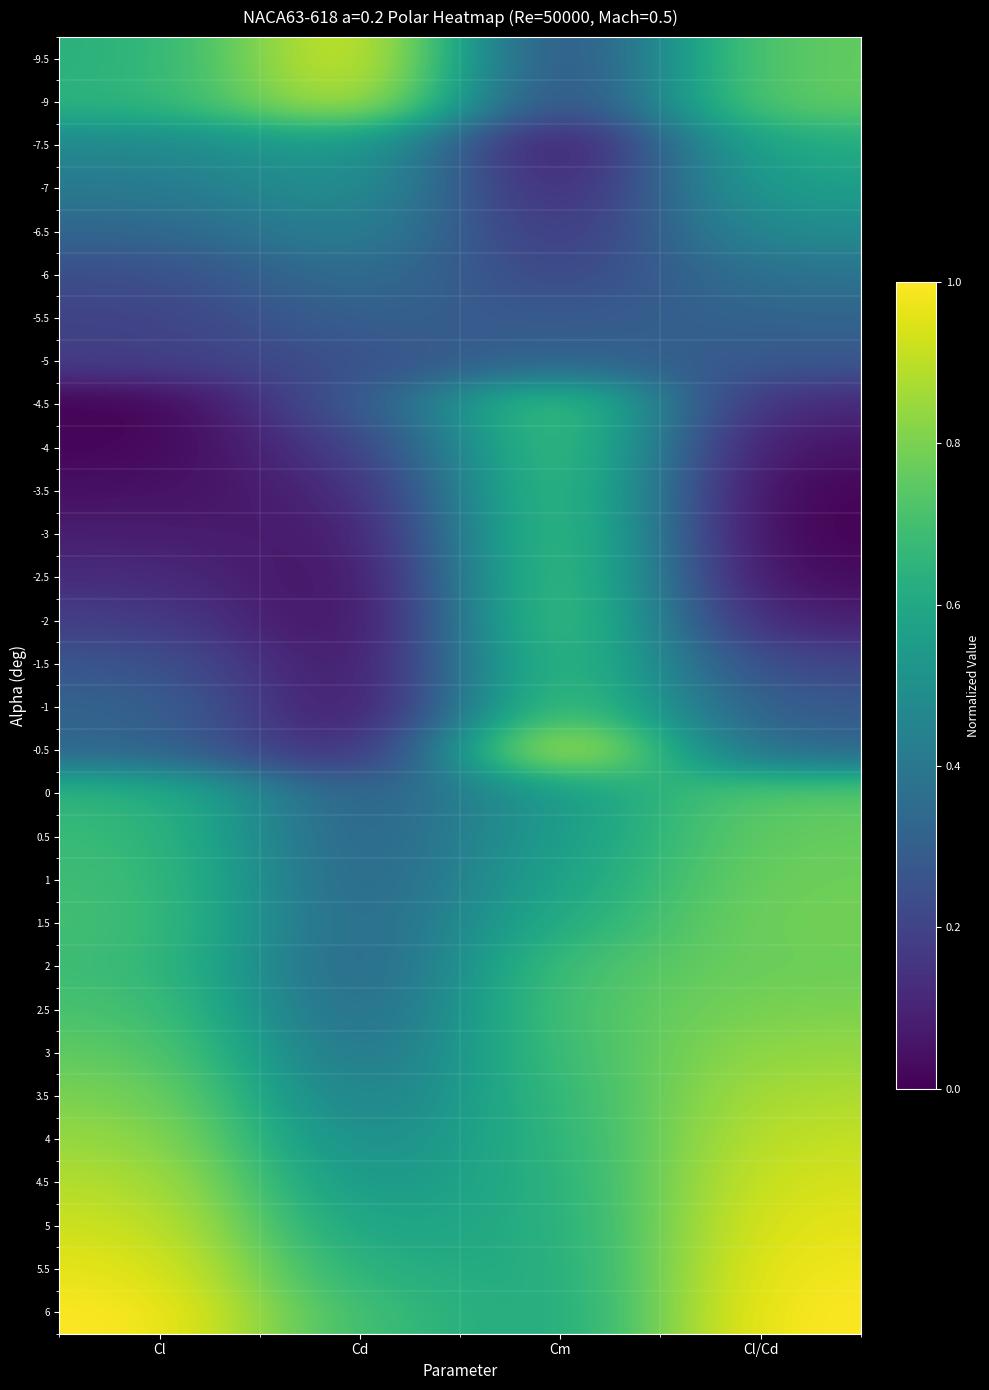

At which category is the sum across all series the highest?

Cm